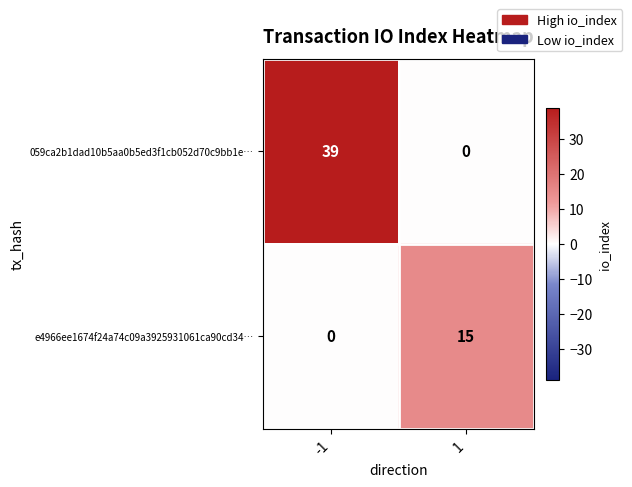

Reading left to right, extract all data points from this chart.

059ca2b1dad10b5aa0b5ed3f1cb052d70c9bb1e…: 39	0
e4966ee1674f24a74c09a3925931061ca90cd34…: 0	15